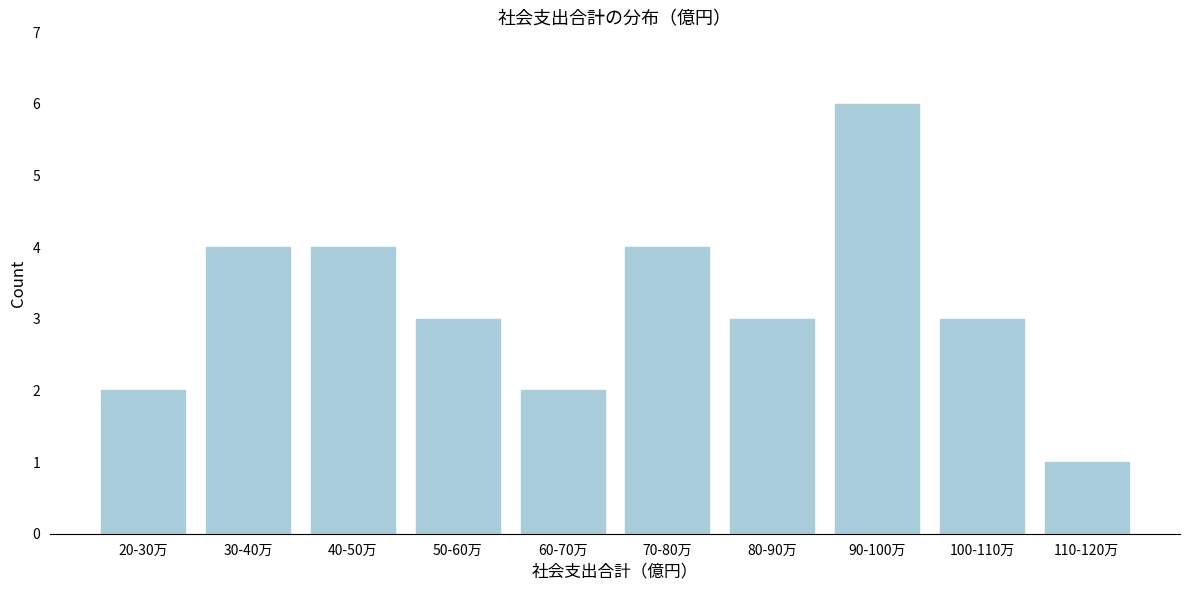

Reading right to left, transcribe all the data shown in this chart.

110-120万=1	100-110万=3	90-100万=6	80-90万=3	70-80万=4	60-70万=2	50-60万=3	40-50万=4	30-40万=4	20-30万=2